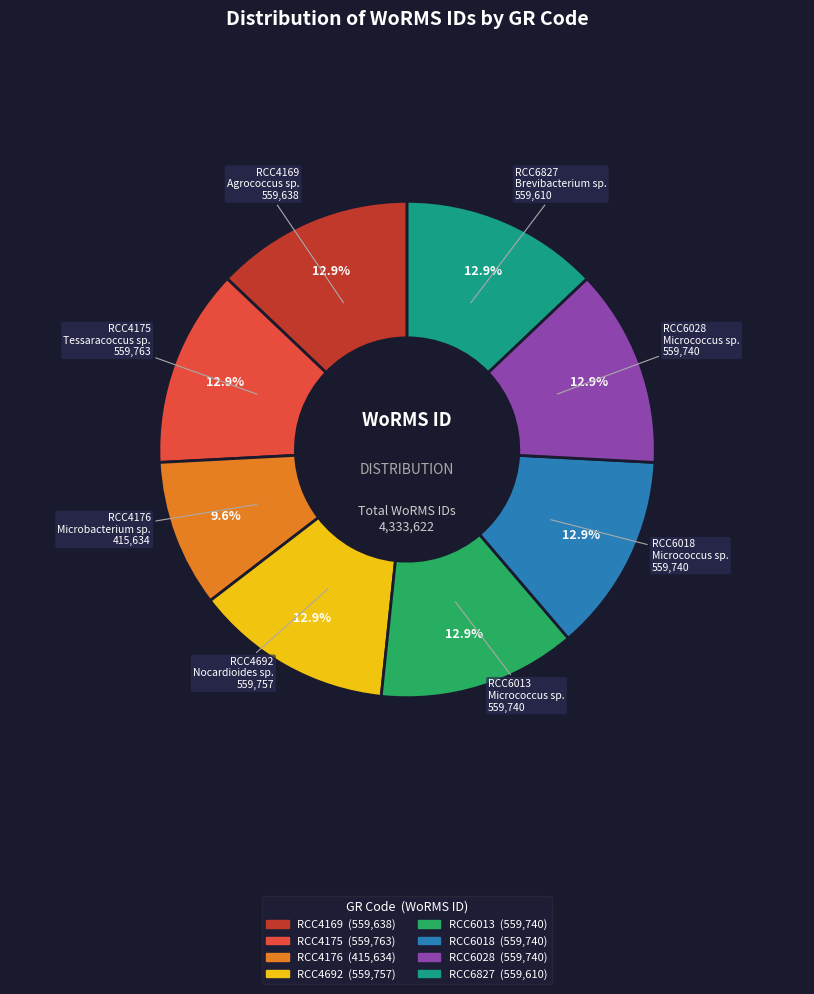

Does any single category account for the majority?

No